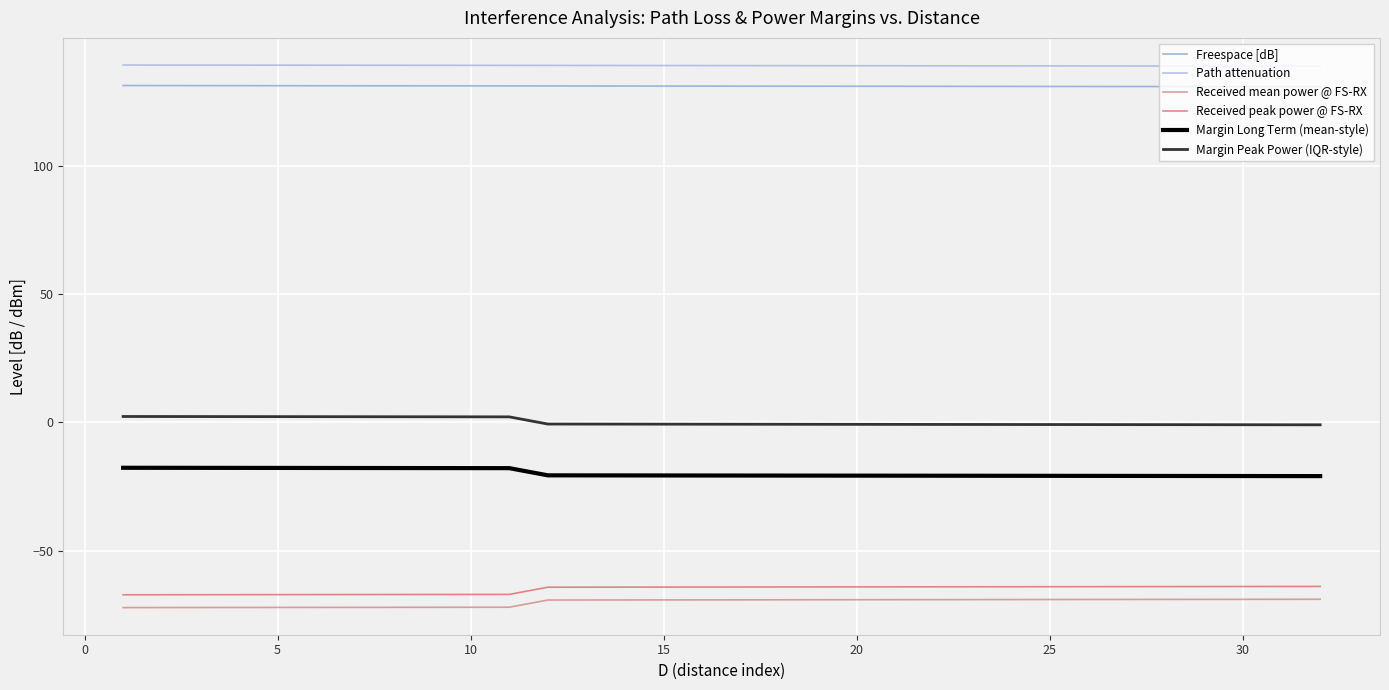

What is the highest value of the Freespace [dB] series?

131.3